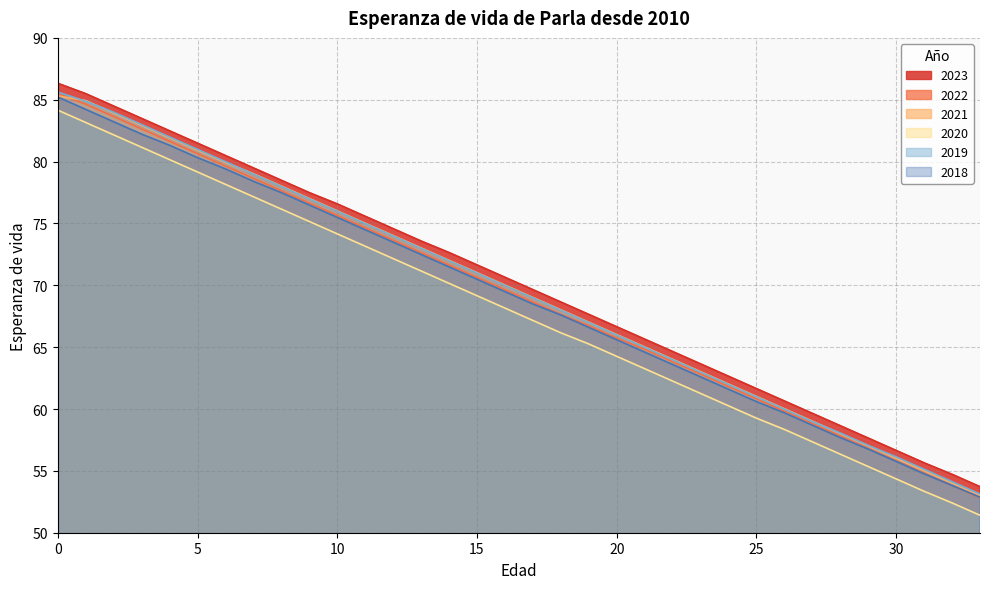

What is the spread (max minus min) of values at 0?

2.2